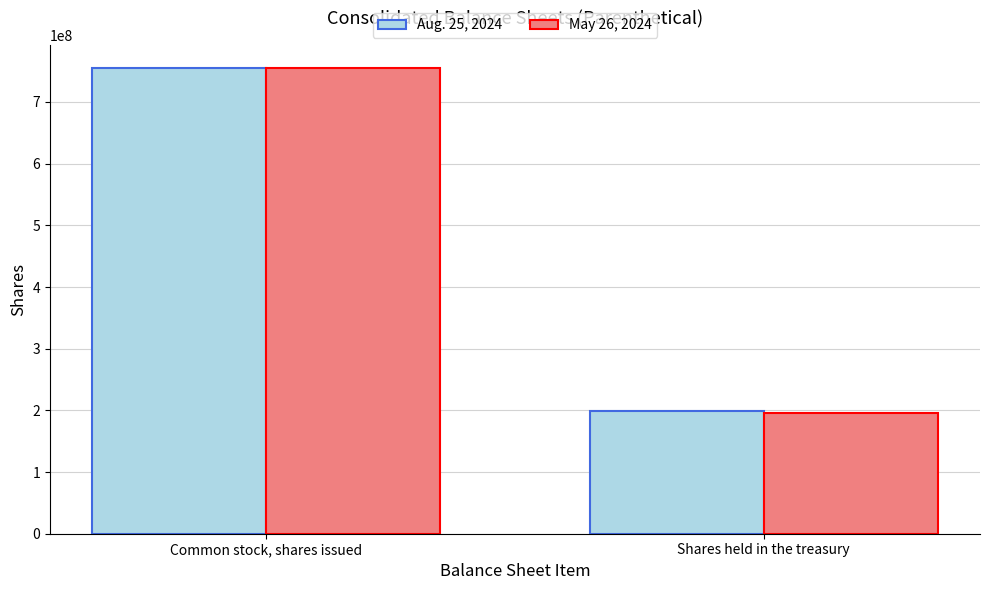

What is the value of the May 26, 2024 bar at the 1st from the left?

754600000